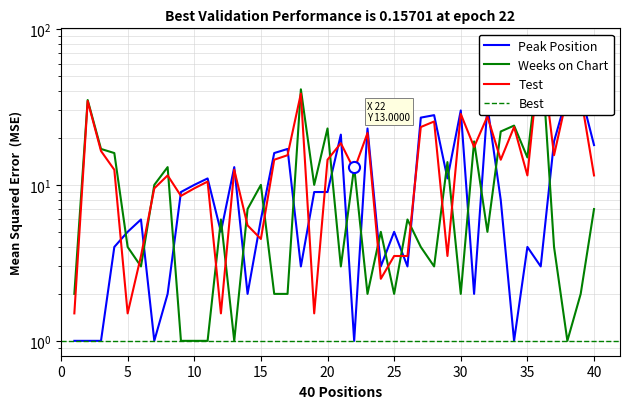

What is the spread (max minus min) of values at 9?

8